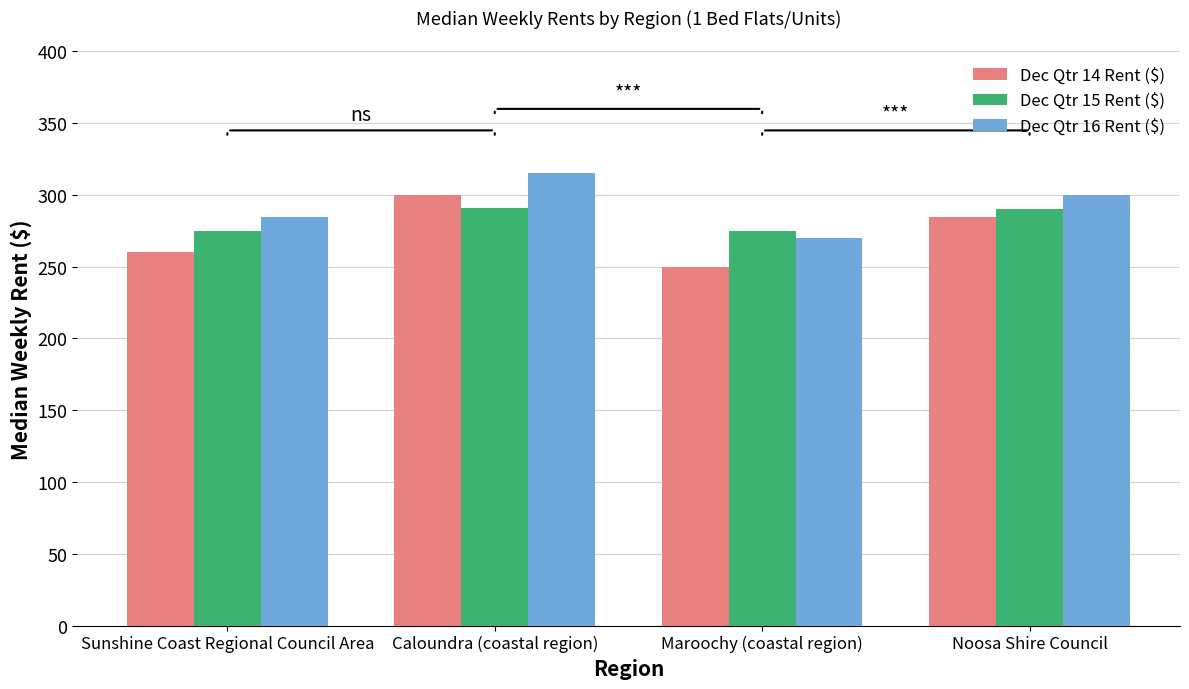

Which category has the lowest value in the Dec Qtr 14 Rent ($) series?

Maroochy (coastal region)